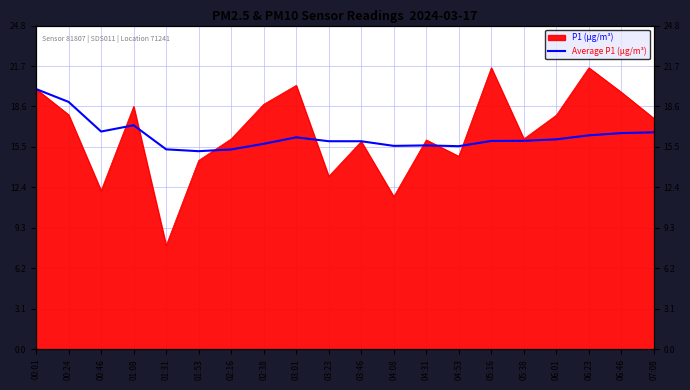

Reading left to right, what are all the values shown in this chart?

00:01=19.9	00:24=18.9	00:46=16.7	01:08=17.1	01:31=15.3	01:53=15.2	02:16=15.3	02:38=15.7	03:01=16.2	03:23=15.9	03:46=15.9	04:08=15.6	04:31=15.6	04:53=15.5	05:16=15.9	05:38=16.0	06:01=16.1	06:23=16.4	06:46=16.5	07:08=16.6